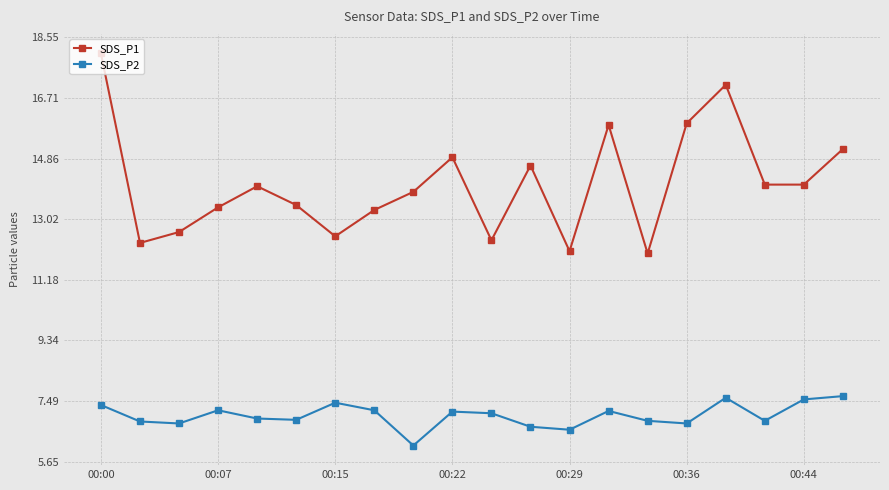

What is the highest value of the SDS_P2 series?

7.7